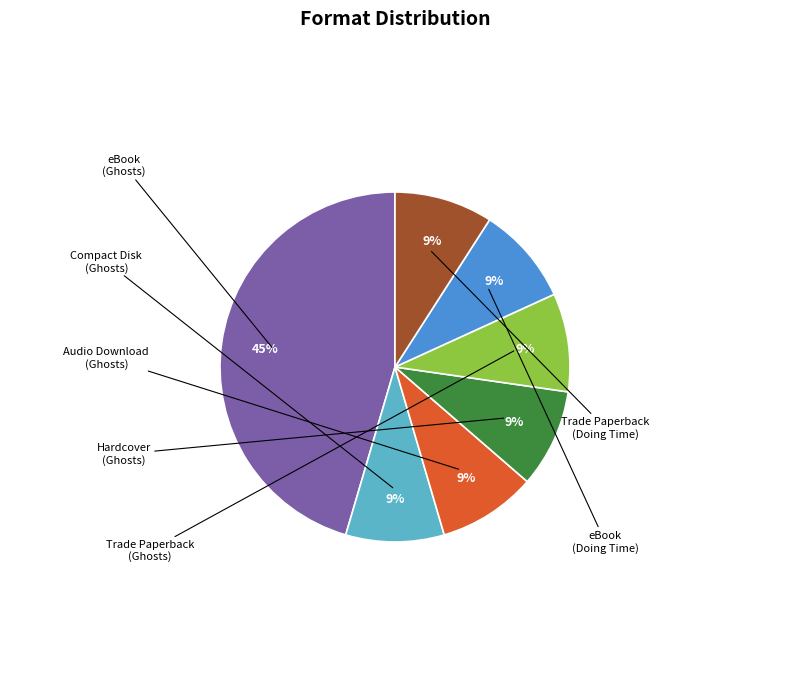

Is there any slice that represents more than half of the pie?

No